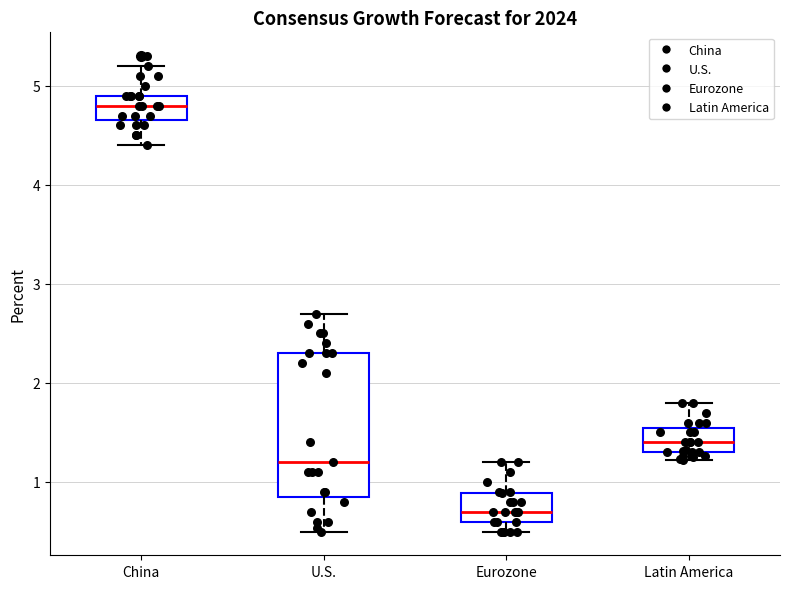

Reading left to right, read every box against the y-axis: the position of its median line, the range the box covers, and the ends of its whiskers. The values are not printed on the chart, so give them approximately, as read against the axis.

China: median 4.8, box 4.7 to 4.9, whiskers 4.4 to 5.2
U.S.: median 1.2, box 0.9 to 2.3, whiskers 0.5 to 2.7
Eurozone: median 0.7, box 0.6 to 0.9, whiskers 0.5 to 1.2
Latin America: median 1.4, box 1.3 to 1.6, whiskers 1.2 to 1.8